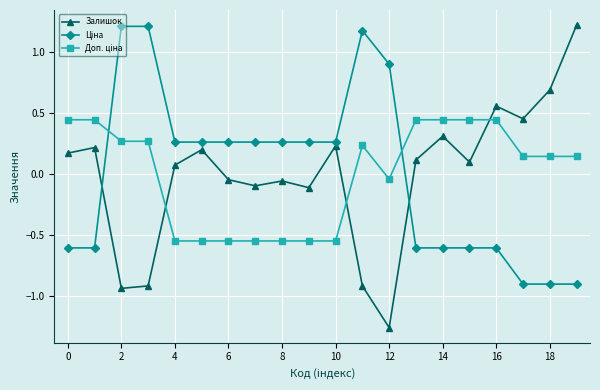

Which series has the largest range (max minus min)?

Залишок